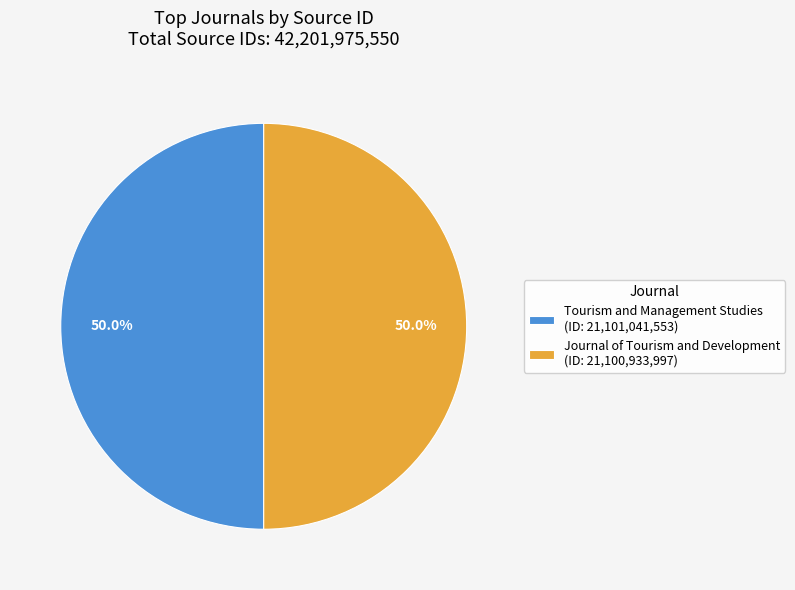

Do Journal of Tourism and Development (ID: 21,100,933,997) and Tourism and Management Studies (ID: 21,101,041,553) together represent more than half of the pie?

Yes